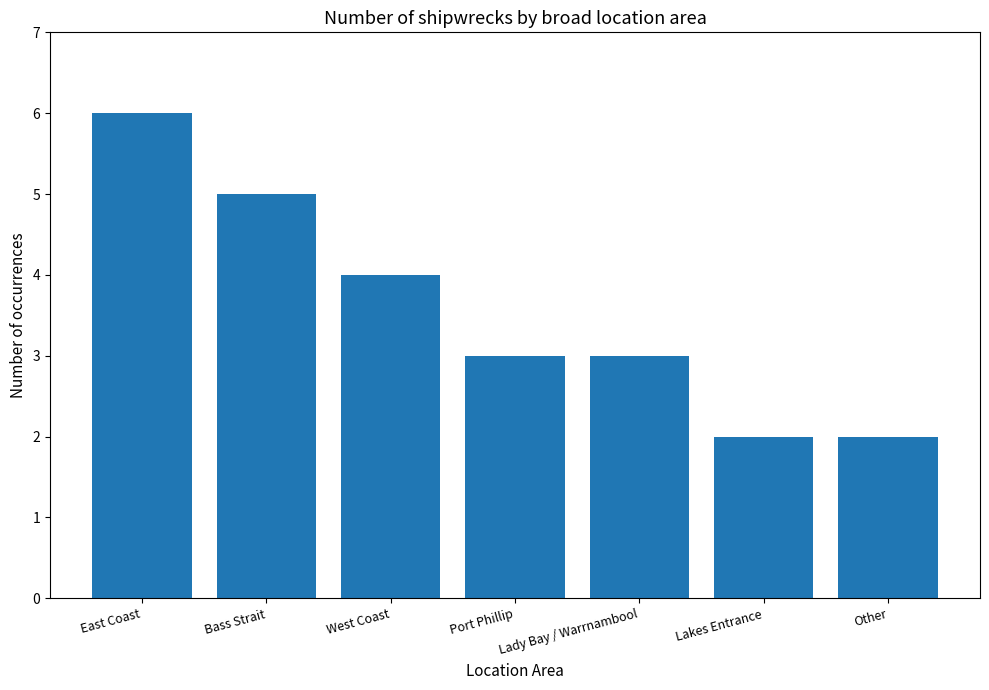

Reading right to left, extract all data points from this chart.

2	2	3	3	4	5	6